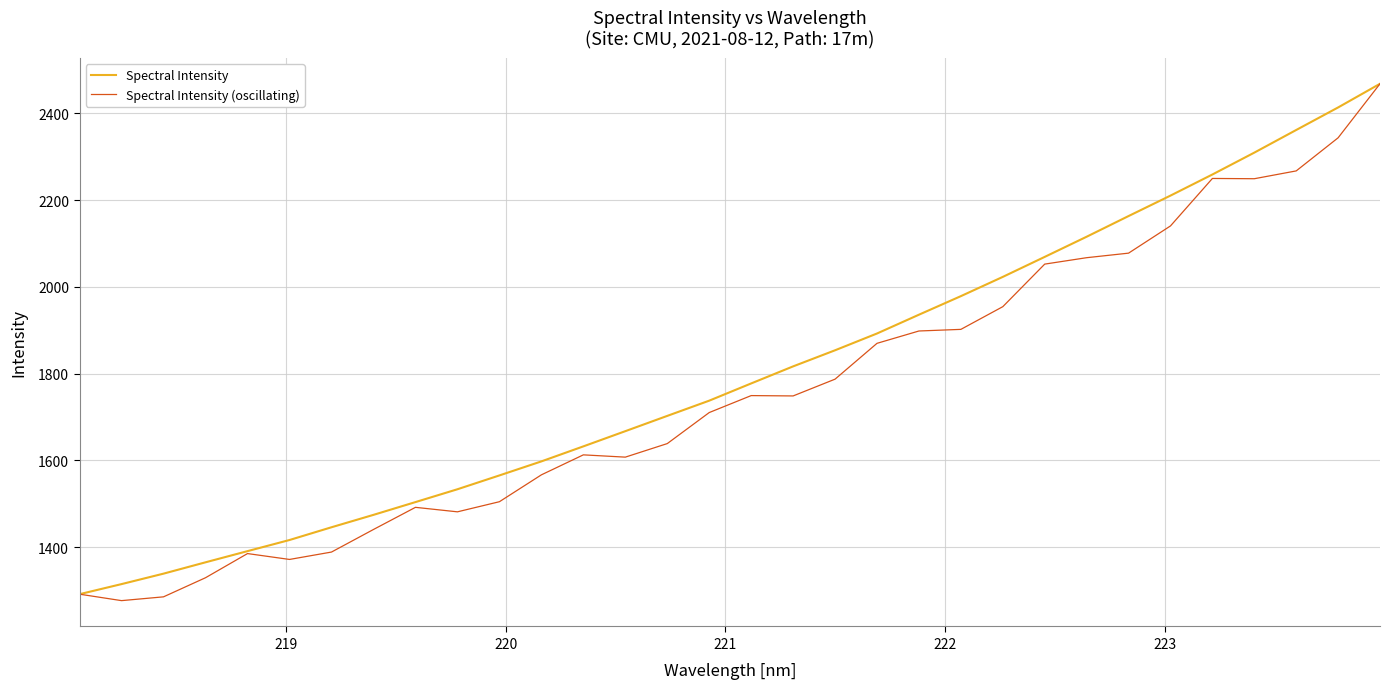

True or false: Spectral Intensity has more than 1 points higher than both neighbors.

False